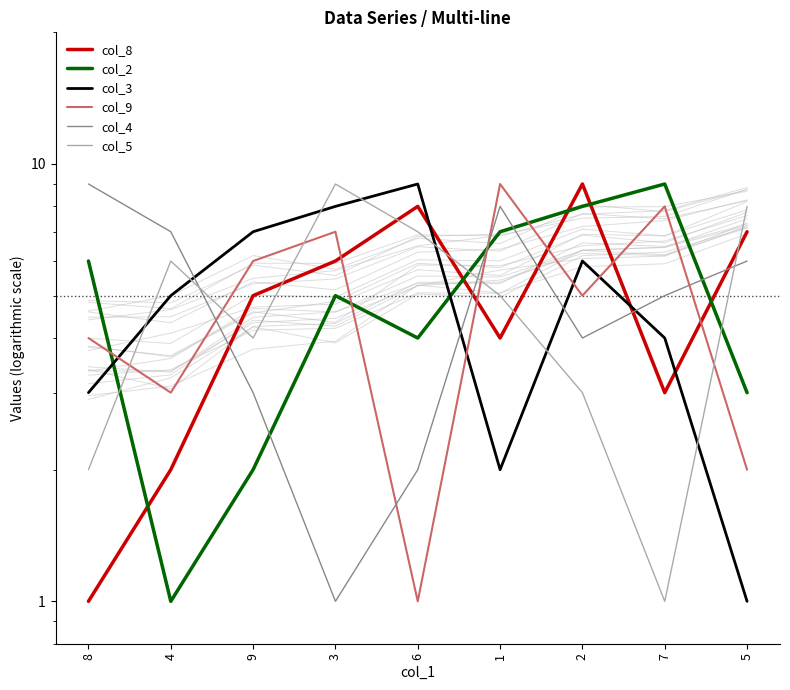

What is the difference between the highest and lowest values at 4?

6